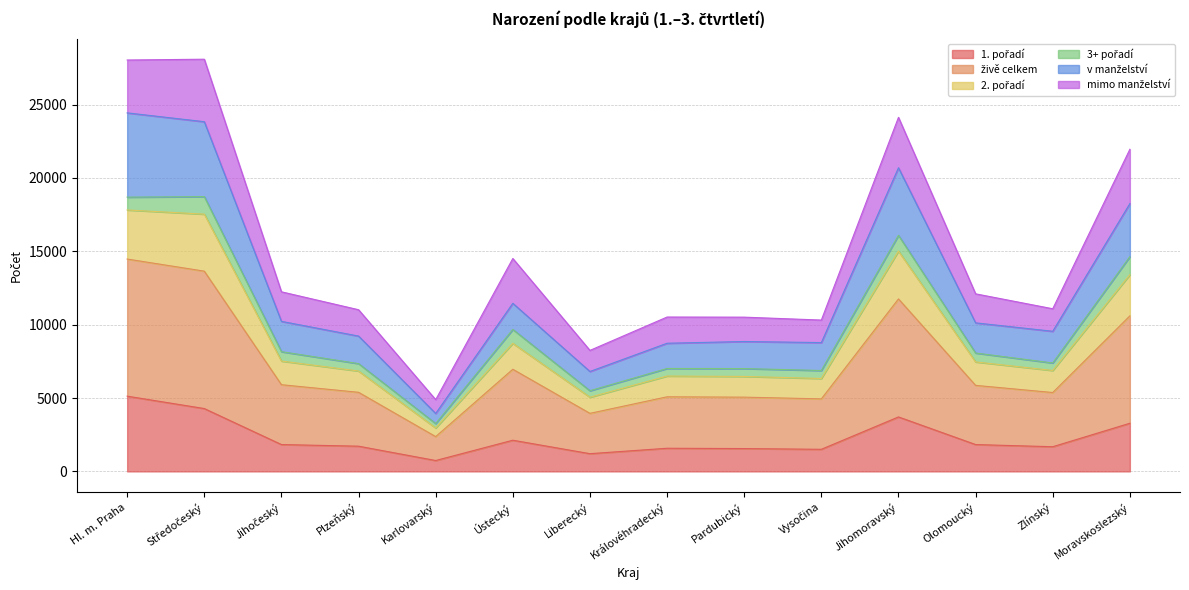

True or false: živě celkem and v manželství cross at least once.

False